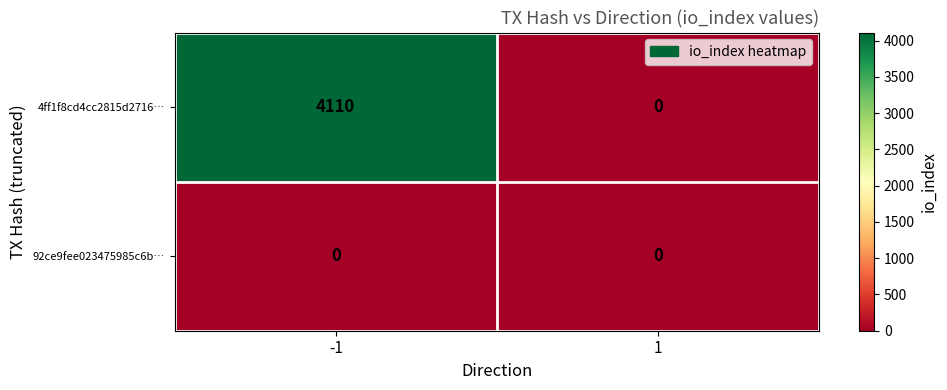

Rank the series by their maximum value, from highest to lowest.

4ff1f8cd4cc2815d2716…, 92ce9fee023475985c6b…